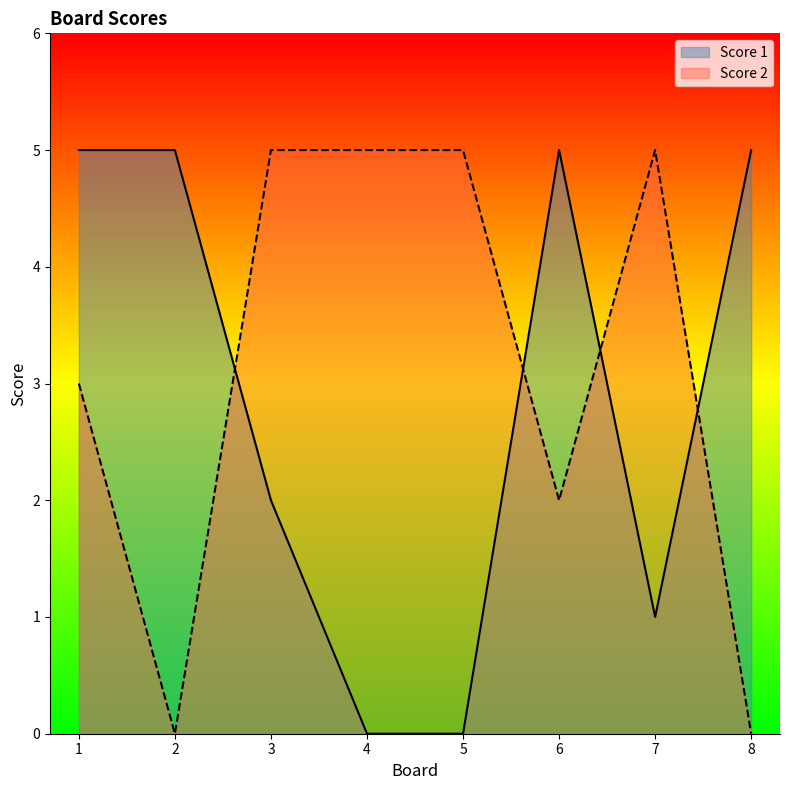

The value of Score 1 at 7 is 1. True or false?

True